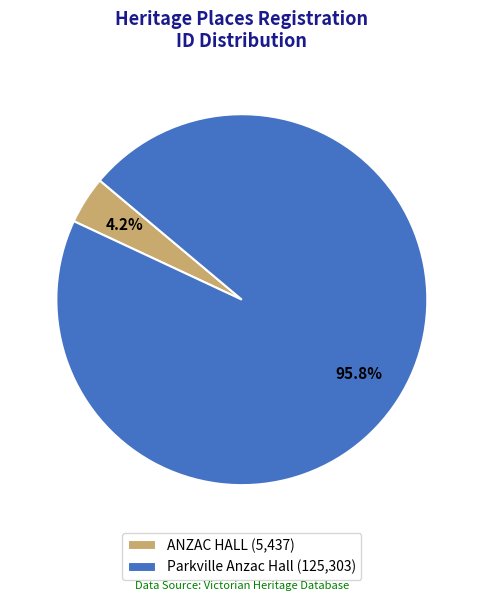

Between ANZAC HALL (5,437) and Parkville Anzac Hall (125,303), which is larger?

Parkville Anzac Hall (125,303)